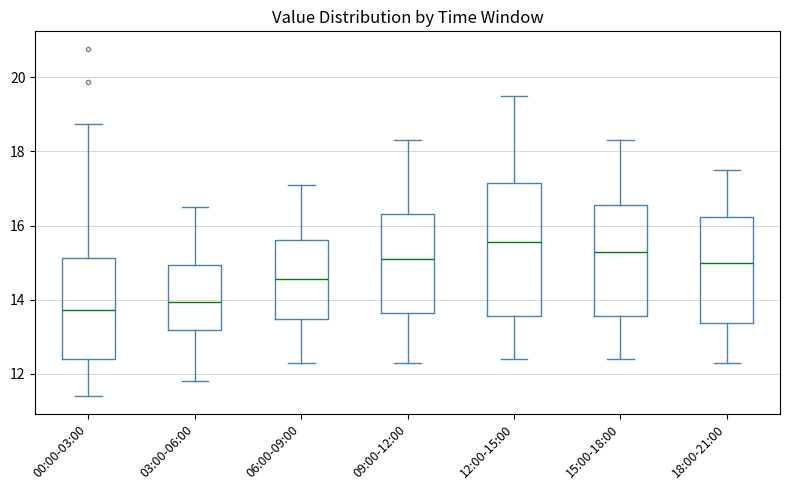

Comparing the boxes themselves (not the whiskers), which one is the tallest?

12:00-15:00